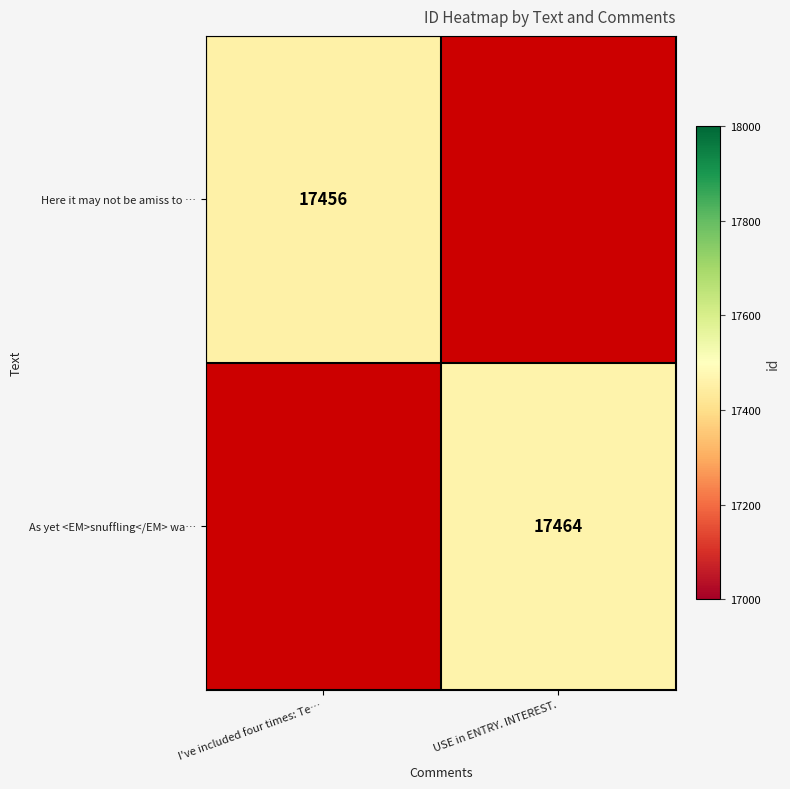

The Here it may not be amiss to … series shows 30734 at I've included four times: Te…. True or false?

False